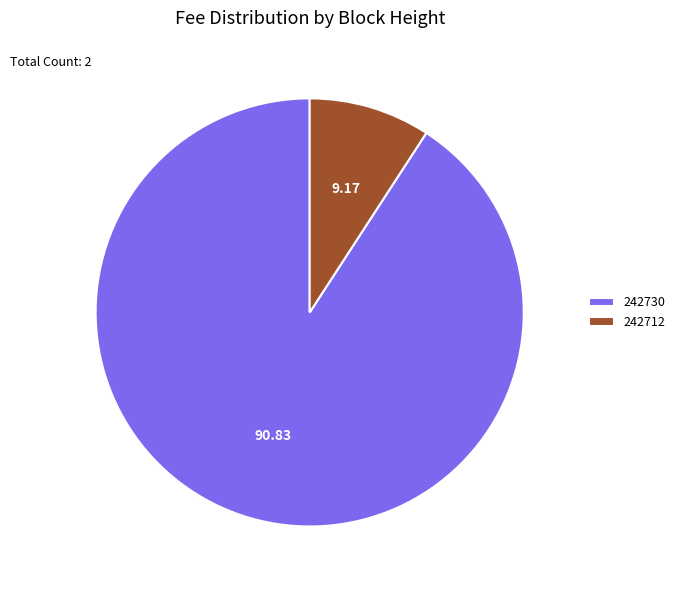

What is the smallest slice in the pie chart?

242712